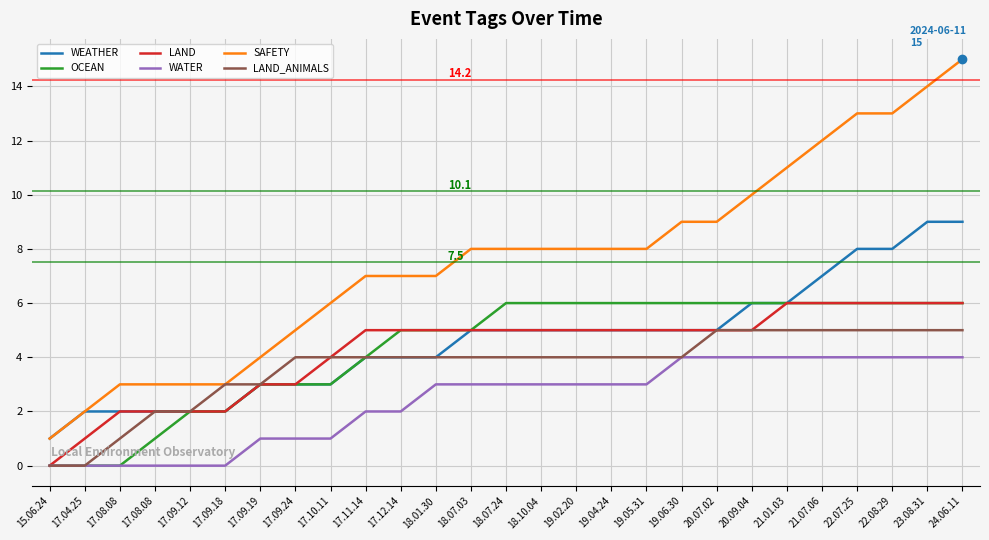

At which category is the sum across all series the highest?

24.06.11